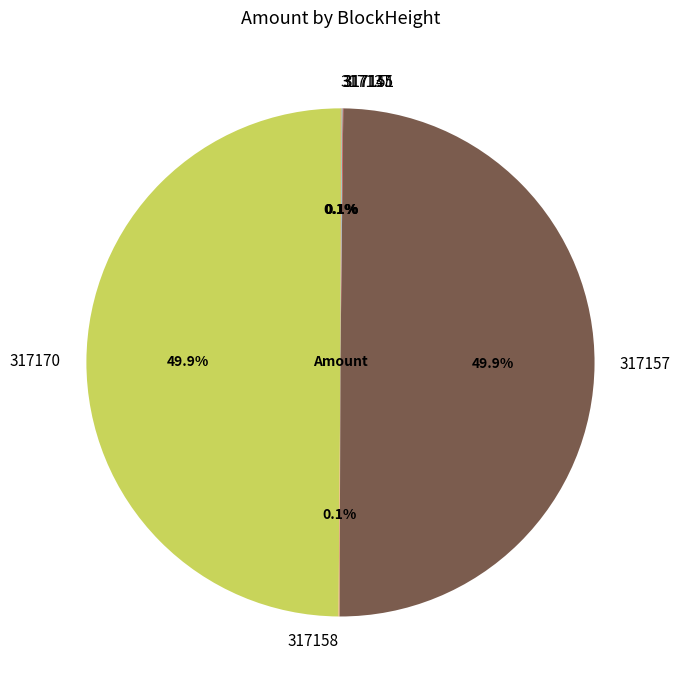

Is 317170 the majority of the pie?

No